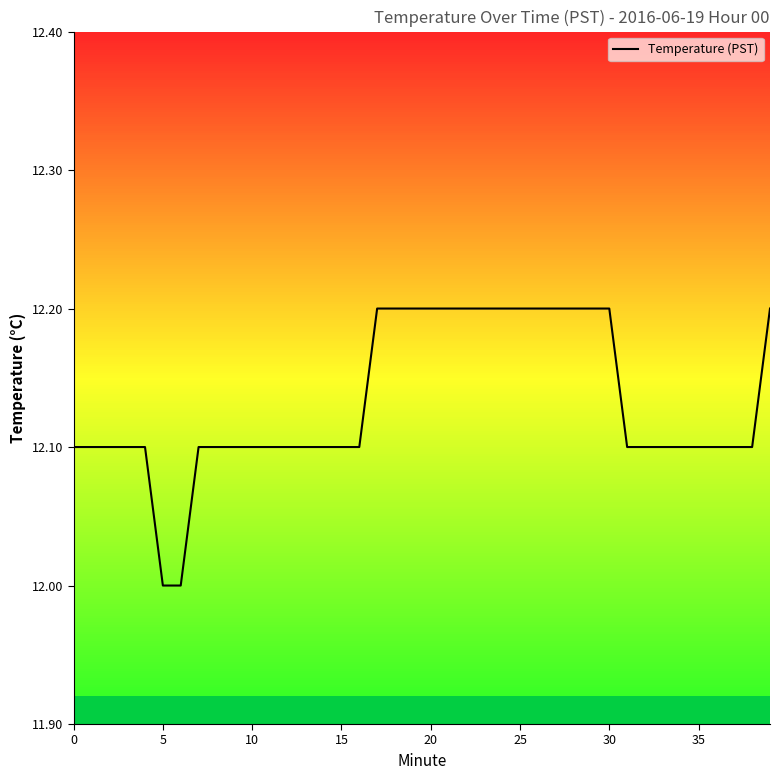

What is the smallest value displayed?

12.0